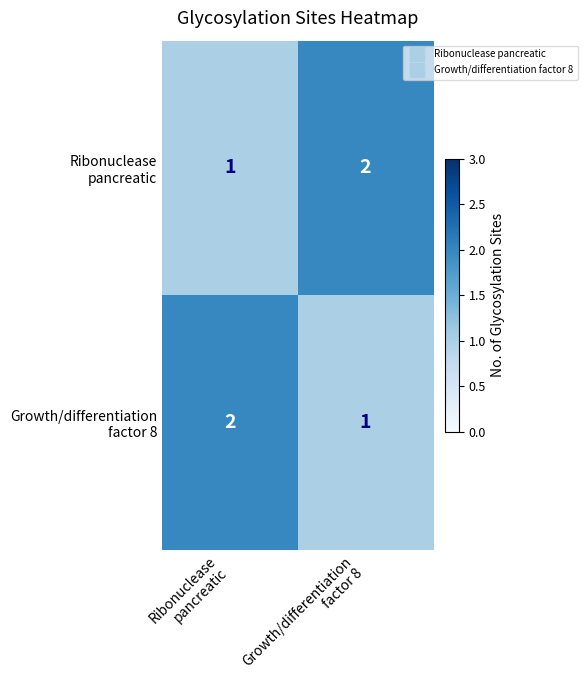

How many distinct data groups are displayed?

2